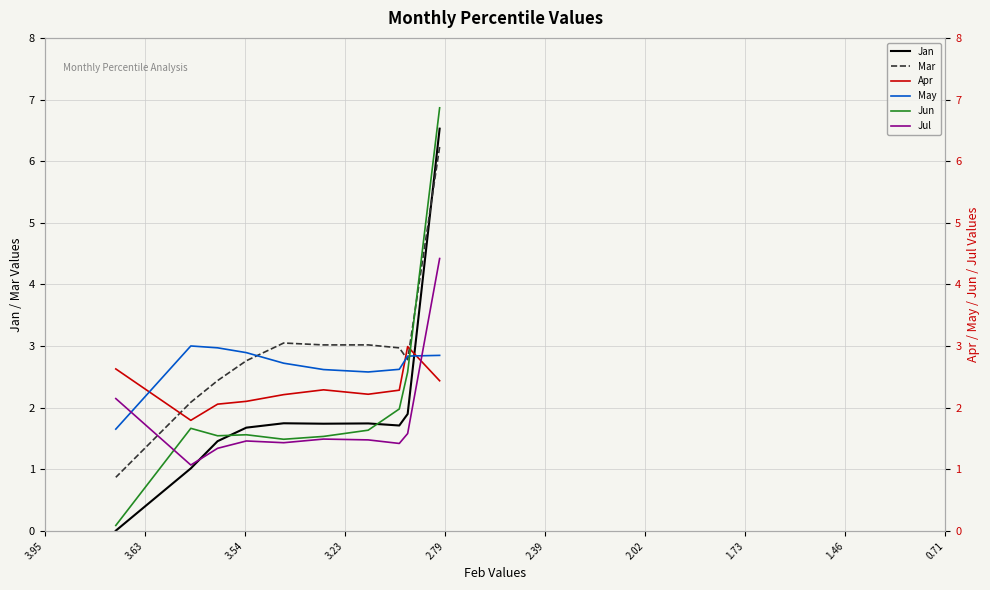

Which series changed the most between 3.95 and 1.46?

Jan